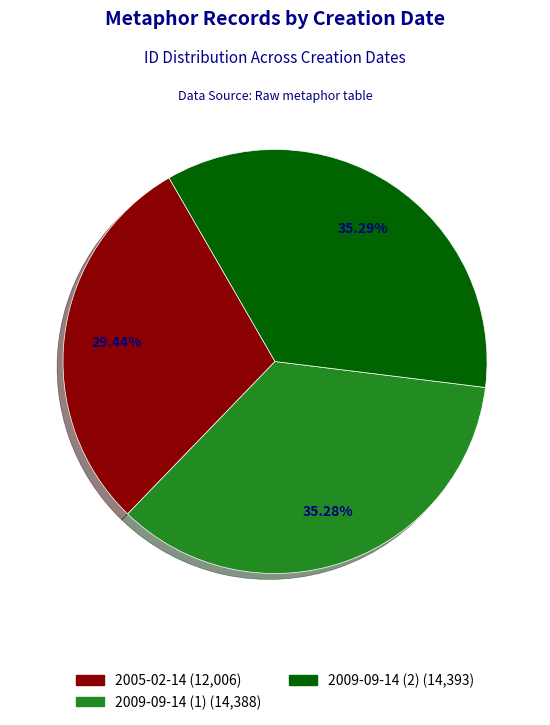

To the nearest percent, what portion does 2009-09-14 (1) represent?

35%